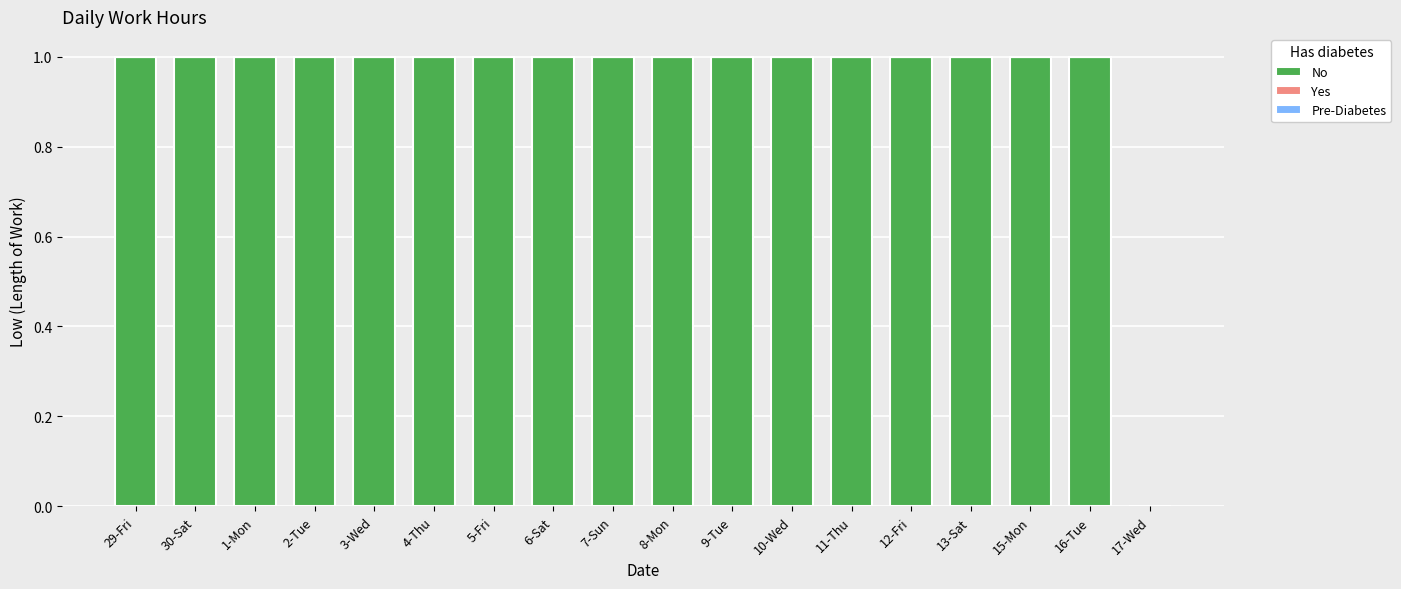

What is the sum of all values?

17